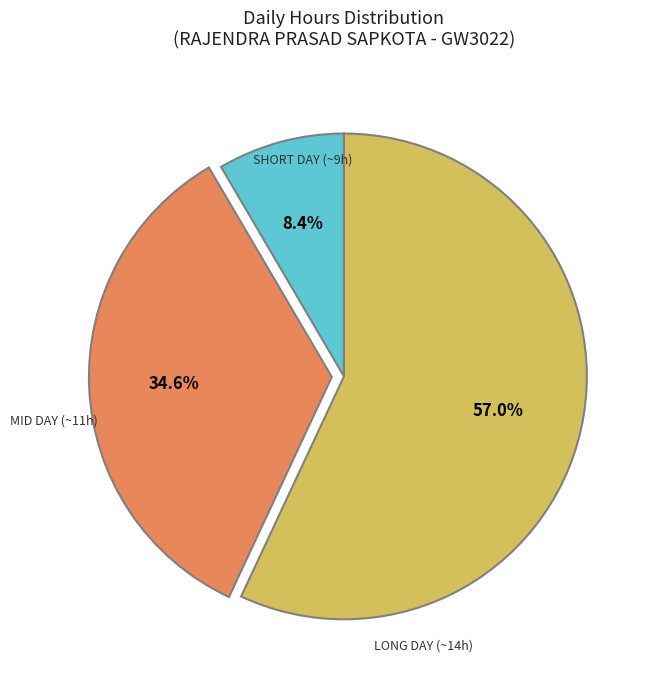

Is there a majority slice in this chart?

Yes